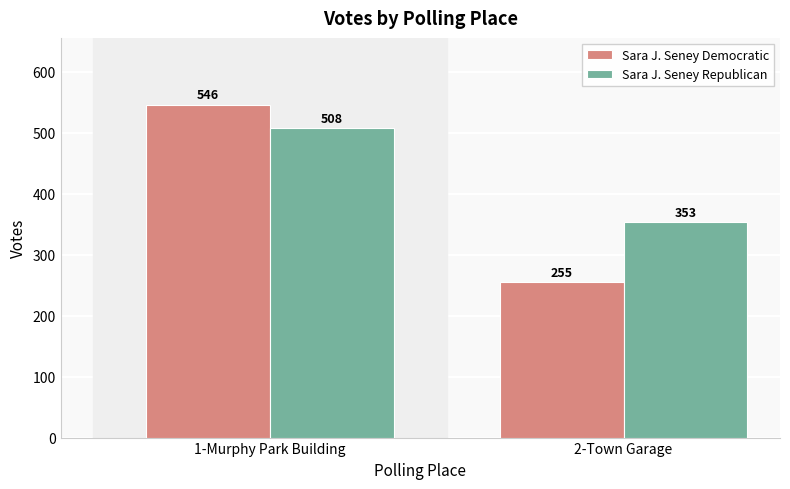

True or false: Sara J. Seney Democratic has a value of 442 at 2-Town Garage.

False